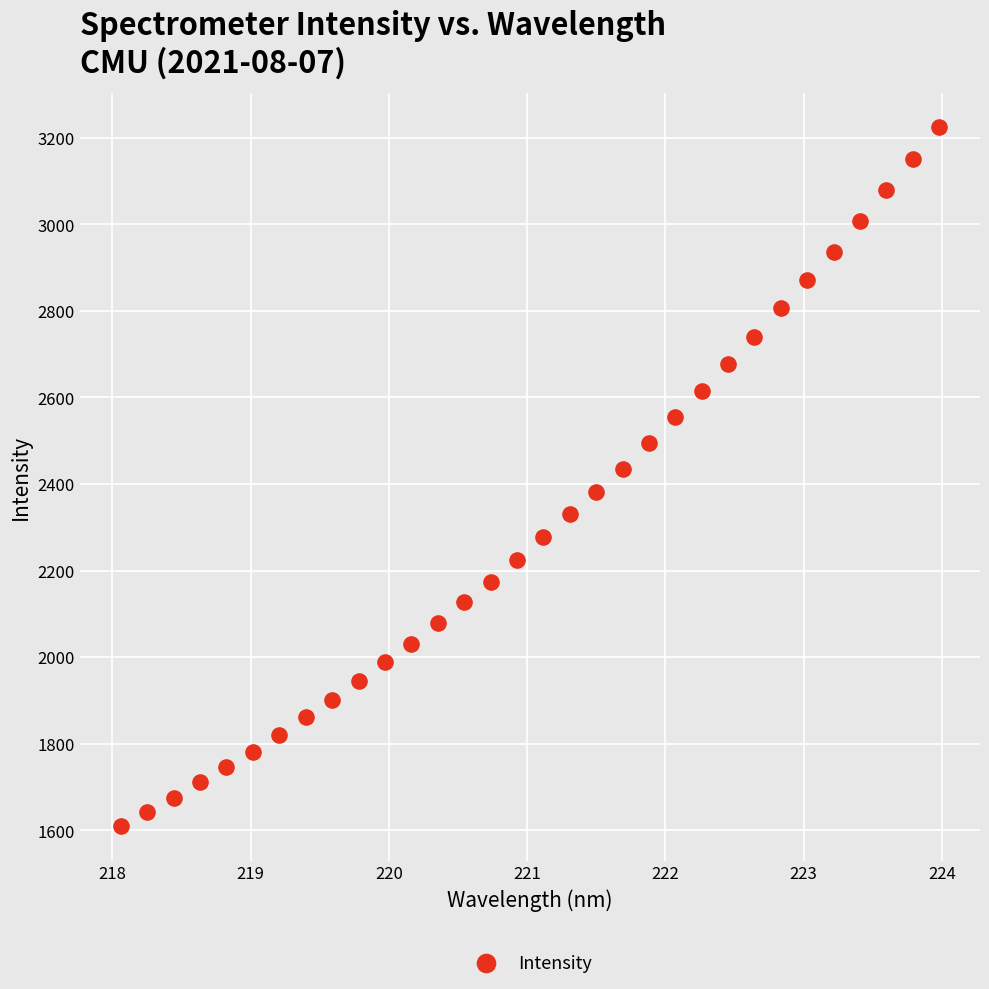

What is the range of Y values (max minus min)?

1613.1